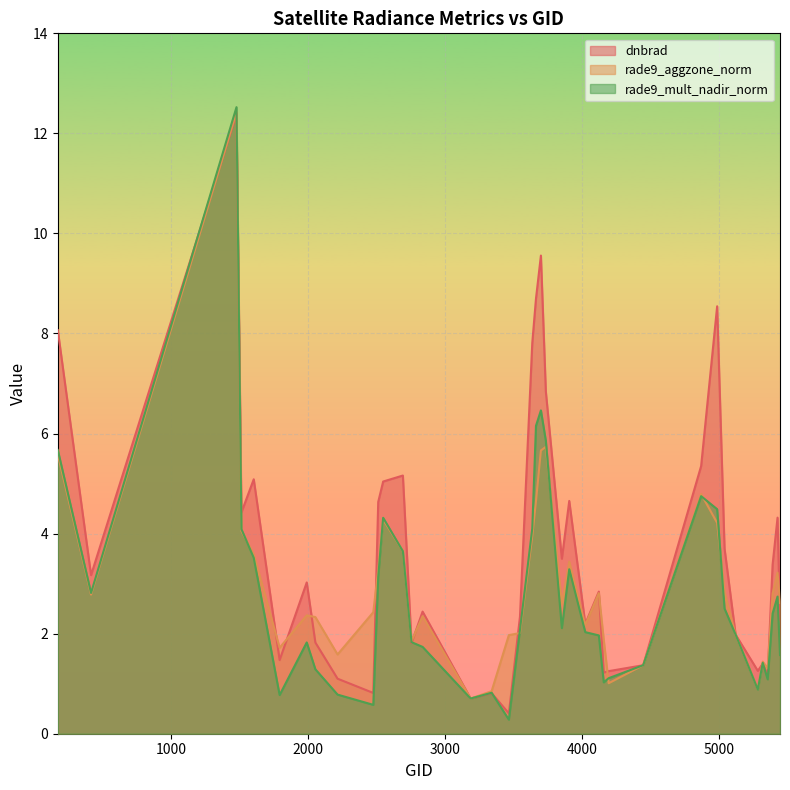

Reading right to left, what are all the values shown in this chart?

dnbrad: 2.3	4.3	3.4	1.2	1.4	1.3	2.0	3.7	8.5	5.3	1.4	1.3	1.2	2.8	2.2	4.7	3.5	6.8	9.6	8.7	7.8	2.3	0.4	0.8	0.7	2.4	1.8	5.2	5.0	4.6	0.8	1.1	1.8	3.0	1.5	5.1	4.4	12.4	3.2	8.1
rade9_aggzone_norm: 2.6	3.2	2.8	1.3	1.4	0.9	2.0	2.8	4.2	4.8	1.4	1.0	1.9	2.8	2.2	3.4	2.6	5.7	5.7	4.6	4.0	2.0	2.0	0.8	0.7	2.3	1.9	3.6	4.3	3.3	2.4	1.6	2.3	2.4	1.7	3.6	4.1	12.4	2.8	5.6
rade9_mult_nadir_norm: 1.6	2.7	2.4	1.1	1.4	0.9	2.0	2.5	4.5	4.7	1.4	1.1	1.0	2.0	2.0	3.3	2.1	5.9	6.5	6.2	4.1	2.1	0.3	0.8	0.7	1.7	1.8	3.6	4.3	3.1	0.6	0.8	1.3	1.8	0.8	3.5	4.1	12.5	2.8	5.7